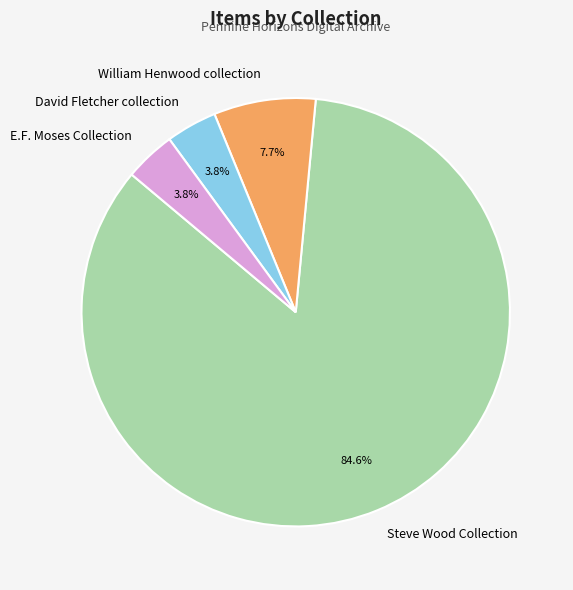

What percentage is the William Henwood collection slice, to the nearest percent?

8%